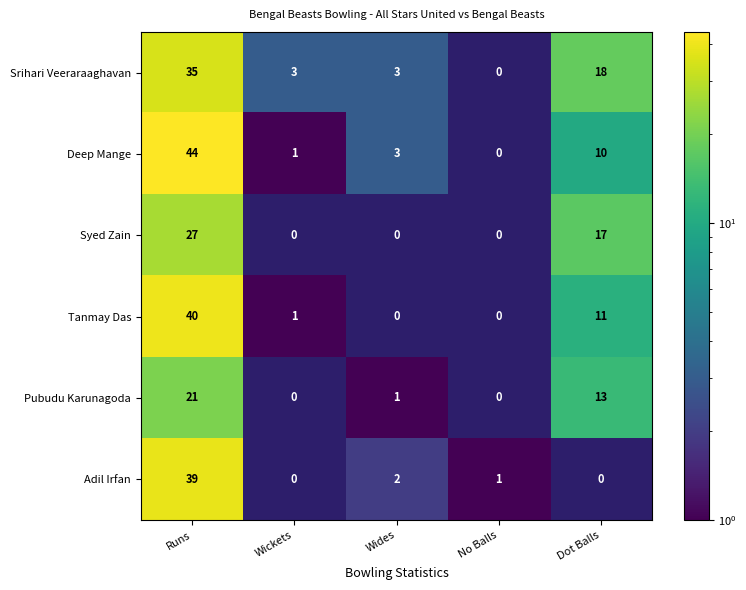

How many values in Adil Irfan are above zero?

3